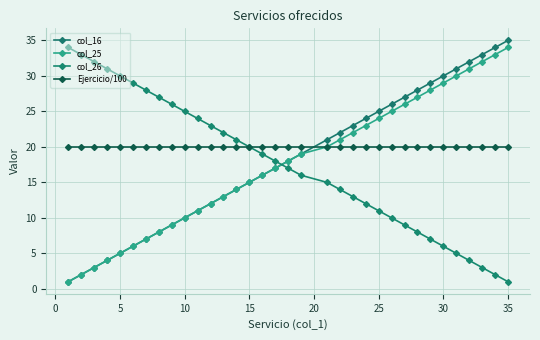

Reading right to left, list all the values displayed in this chart.

col_16: 35	34	33	32	31	30	29	28	27	26	25	24	23	22	21	19	18	17	16	15	14	13	12	11	10	9	8	7	6	5	4	3	2	1
col_25: 34	33	32	31	30	29	28	27	26	25	24	23	22	21	20	19	18	17	16	15	14	13	12	11	10	9	8	7	6	5	4	3	2	1
col_26: 1	2	3	4	5	6	7	8	9	10	11	12	13	14	15	16	17	18	19	20	21	22	23	24	25	26	27	28	29	30	31	32	33	34
Ejercicio/100: 20	20	20	20	20	20	20	20	20	20	20	20	20	20	20	20	20	20	20	20	20	20	20	20	20	20	20	20	20	20	20	20	20	20